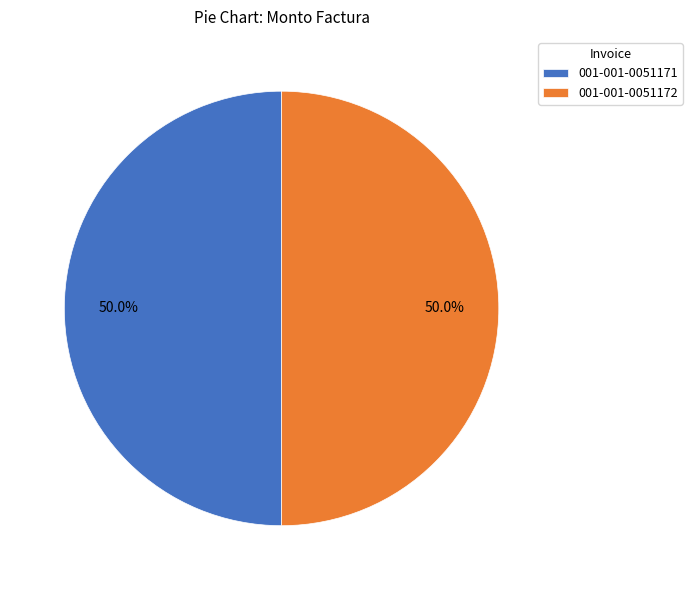

What percentage is NOT represented by 001-001-0051172?

50.0%